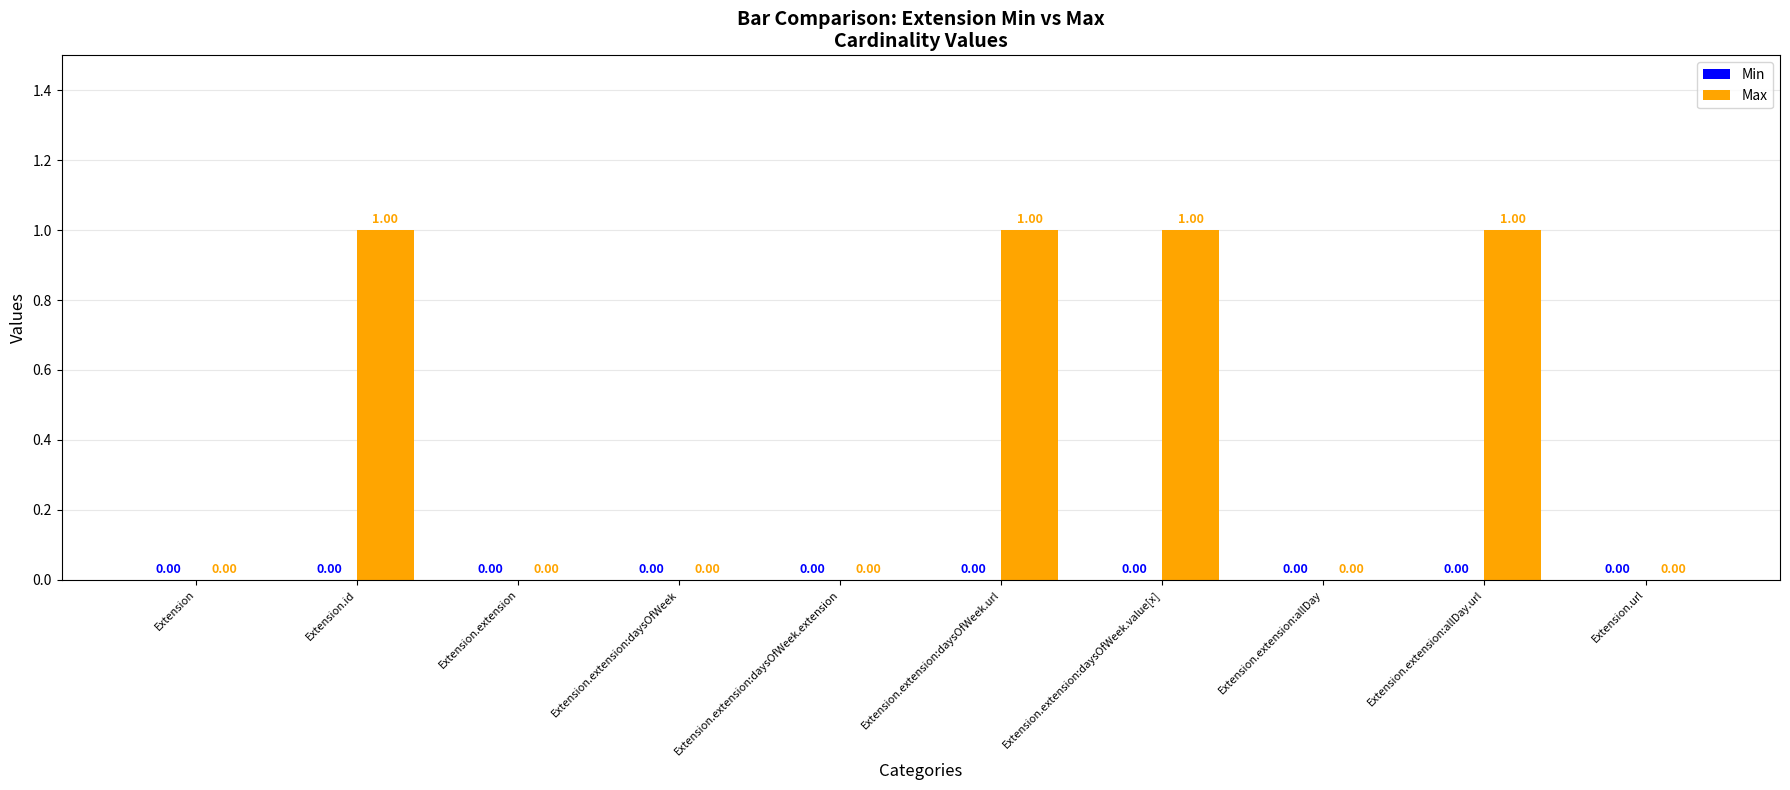

What is the sum of all values?

4